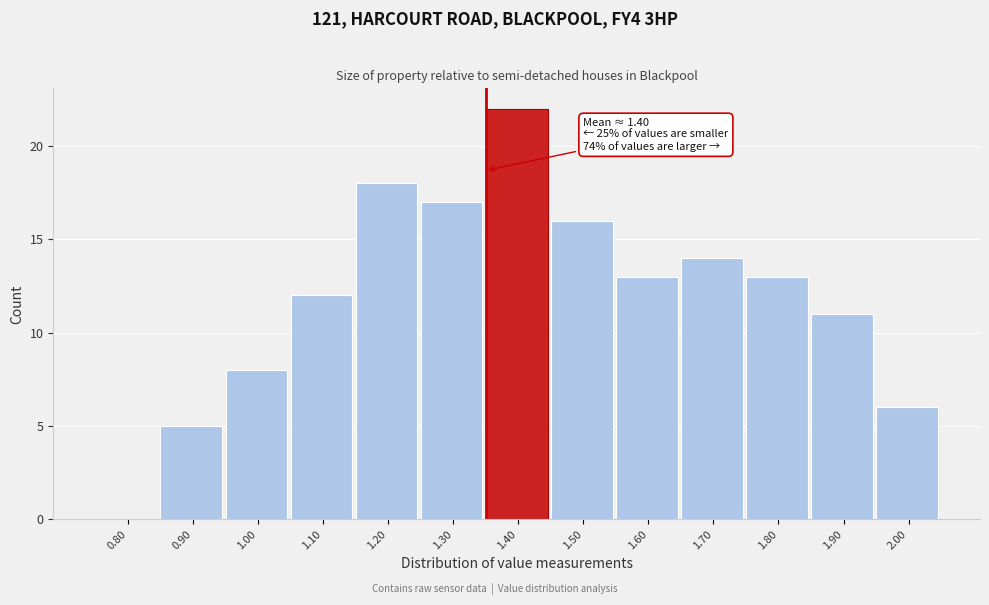

Reading left to right, transcribe all the data shown in this chart.

0.80=0	0.90=5	1.00=8	1.10=12	1.20=18	1.30=17	1.40=22	1.50=16	1.60=13	1.70=14	1.80=13	1.90=11	2.00=6